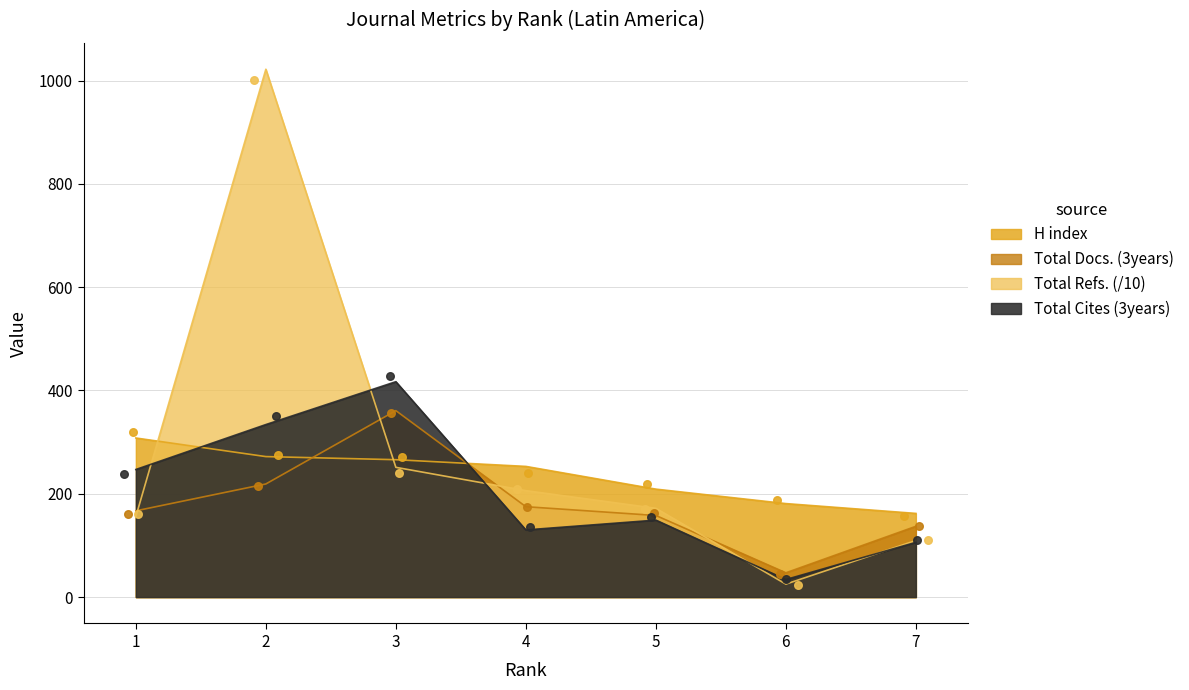

At which category is the sum across all series the highest?

2